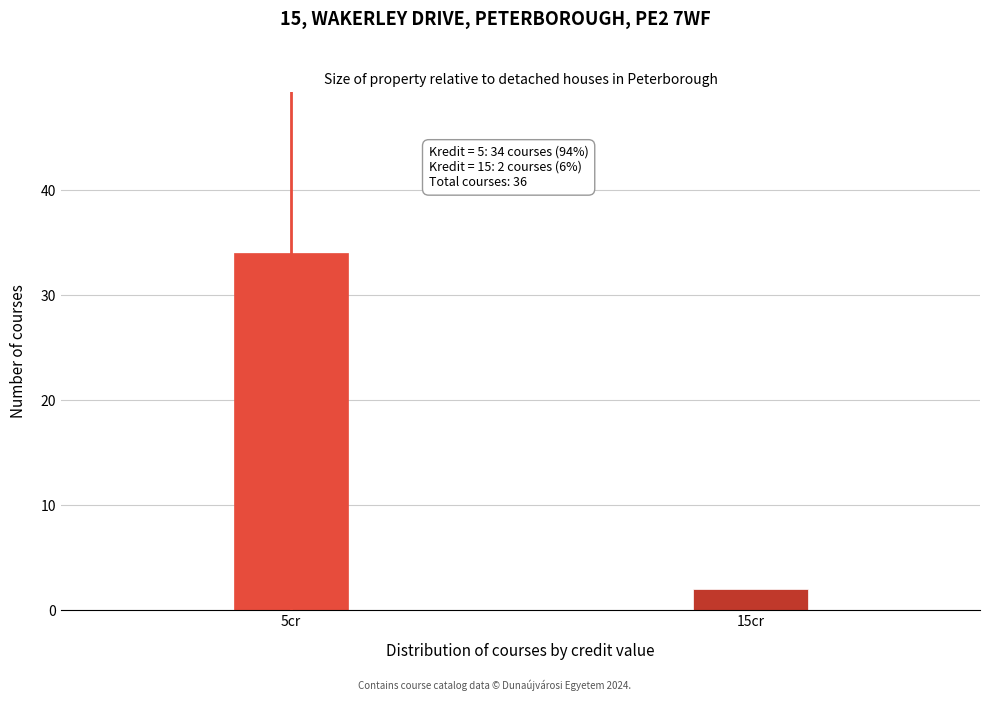

Reading left to right, transcribe all the data shown in this chart.

34	2